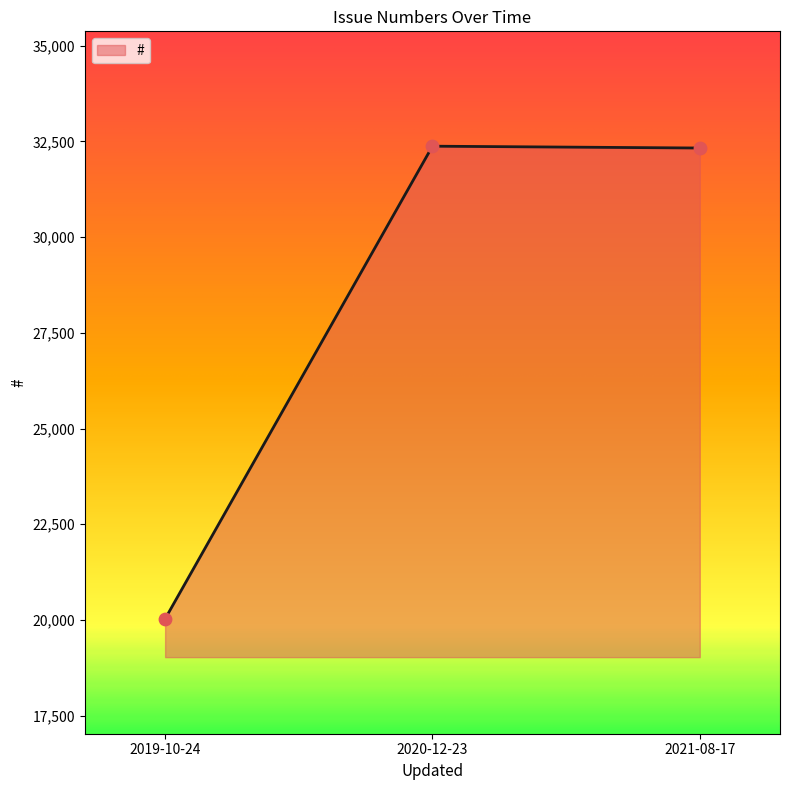

Approximately how many times larger is the value at 2021-08-17 compared to 2019-10-24?

1.6